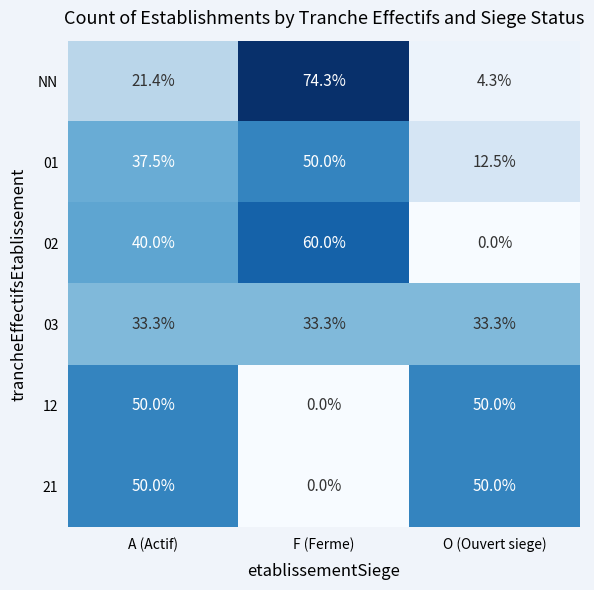

List the labels in order of NN value, smallest first.

O (Ouvert siege), A (Actif), F (Ferme)